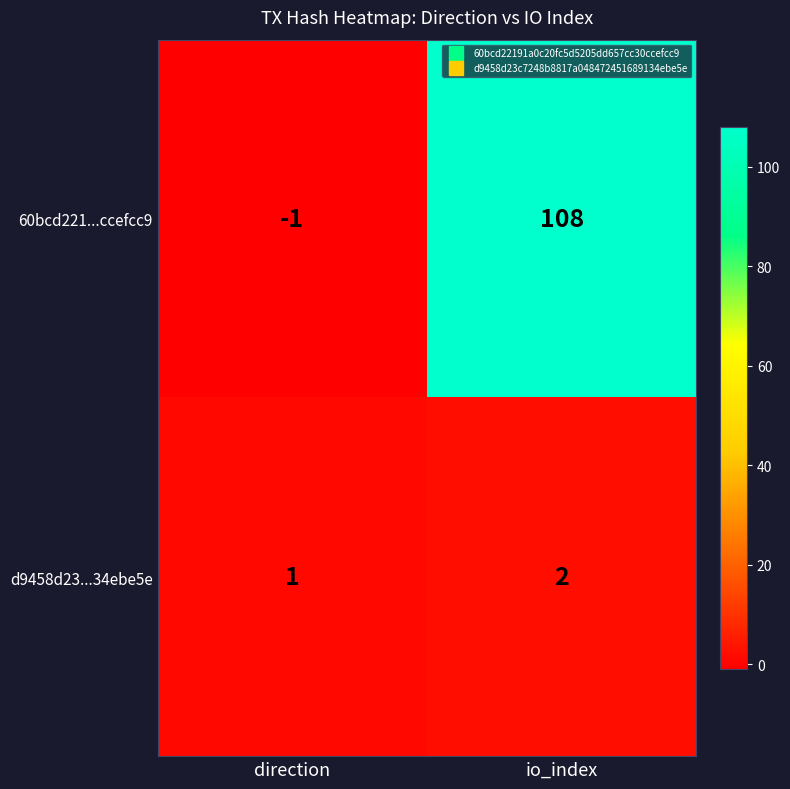

Which category has the lowest value across all series?

direction